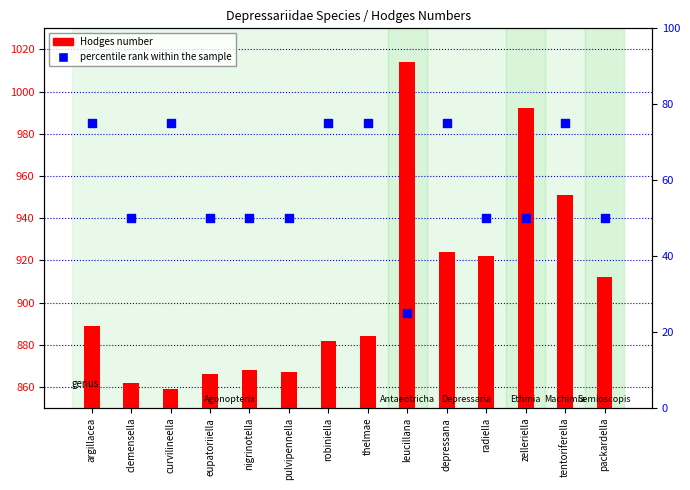

Which series has the largest total across all categories?

Hodges number